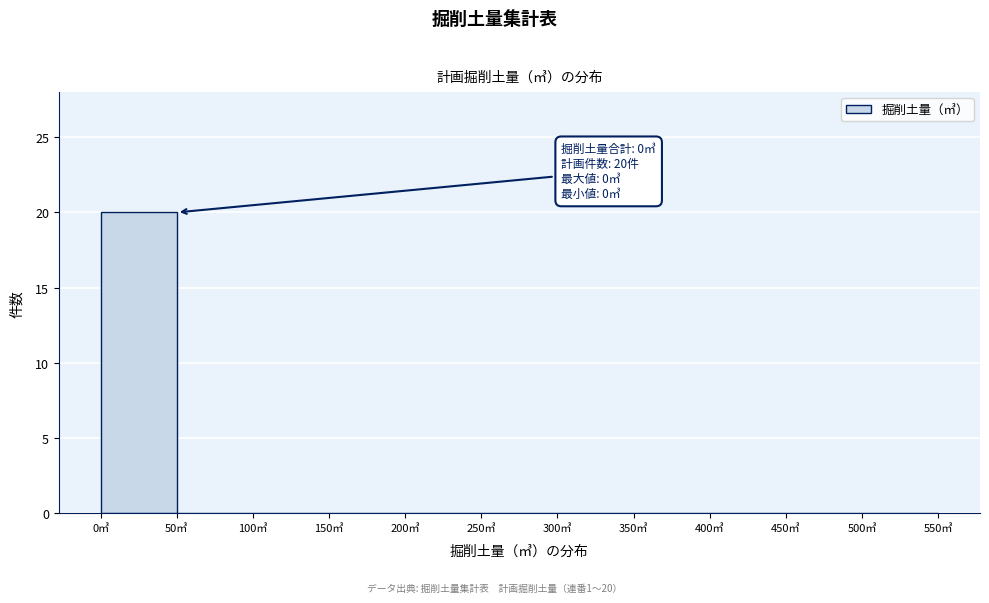

Which range on the x-axis has the tallest bar?

0 to 50